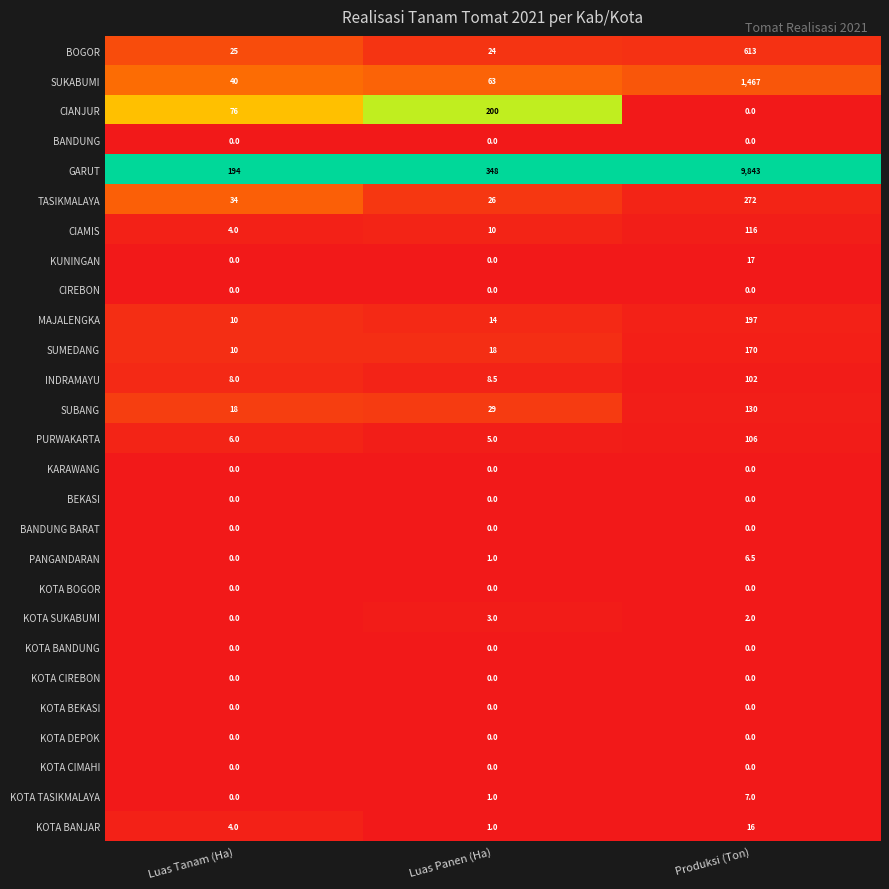

True or false: BEKASI has a value of 0.0 at Luas Tanam (Ha).

True